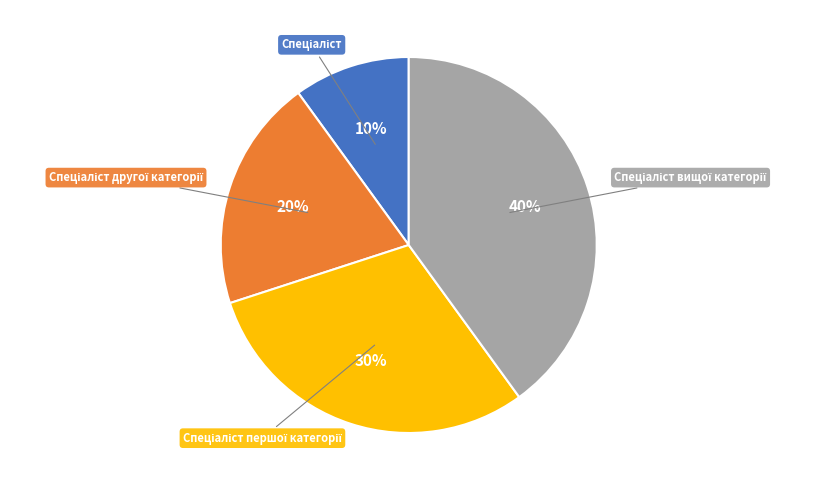

To the nearest percent, what is the difference between the largest and smallest slice percentages?

30%